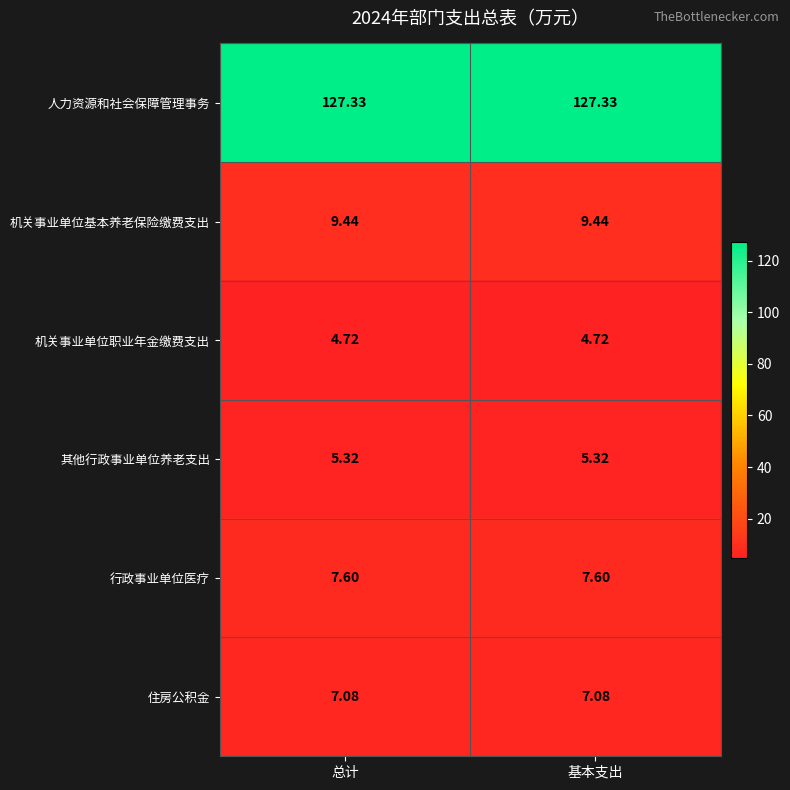

Rank the series at 总计 from highest to lowest value.

人力资源和社会保障管理事务, 机关事业单位基本养老保险缴费支出, 行政事业单位医疗, 住房公积金, 其他行政事业单位养老支出, 机关事业单位职业年金缴费支出